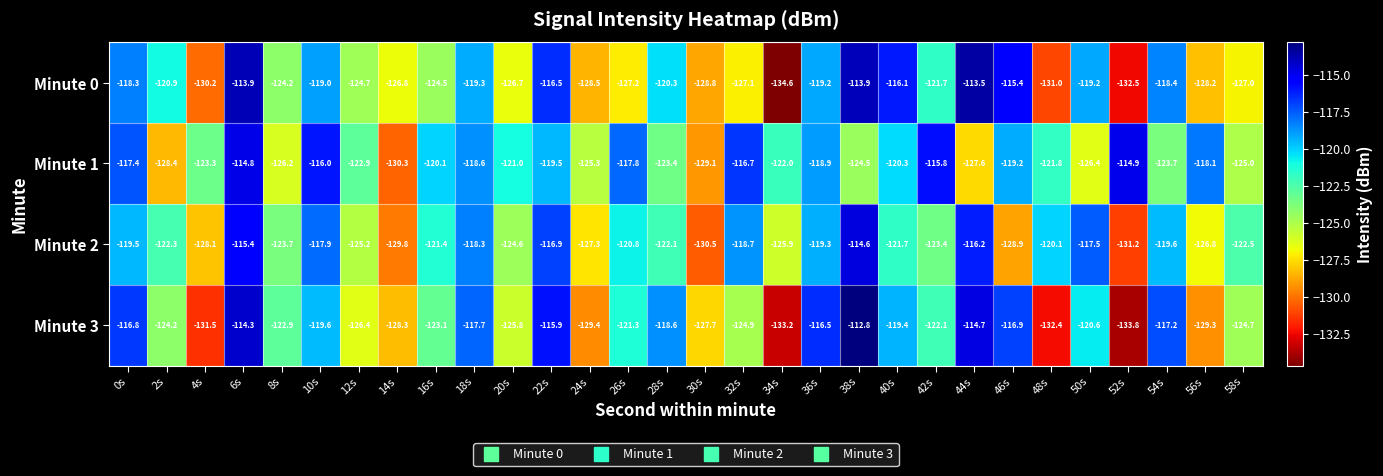

What is the total value across all series at 50s?

-483.7